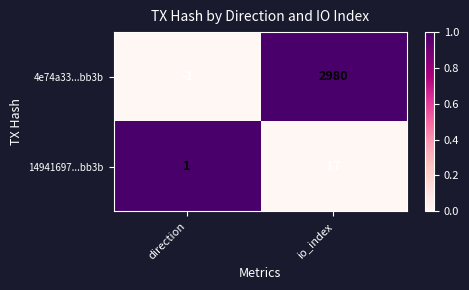

What is the difference between the highest and lowest values at io_index?

2963